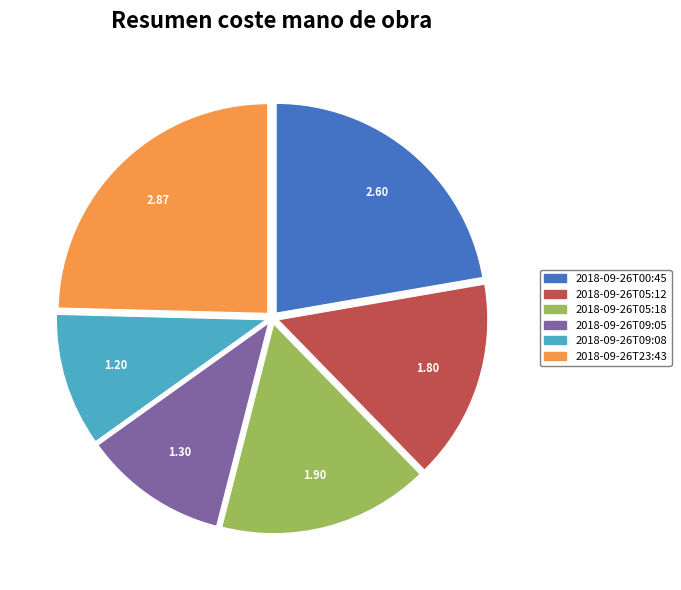

Is the sum of 2018-09-26T23:43 and 2018-09-26T05:12 greater than half?

No